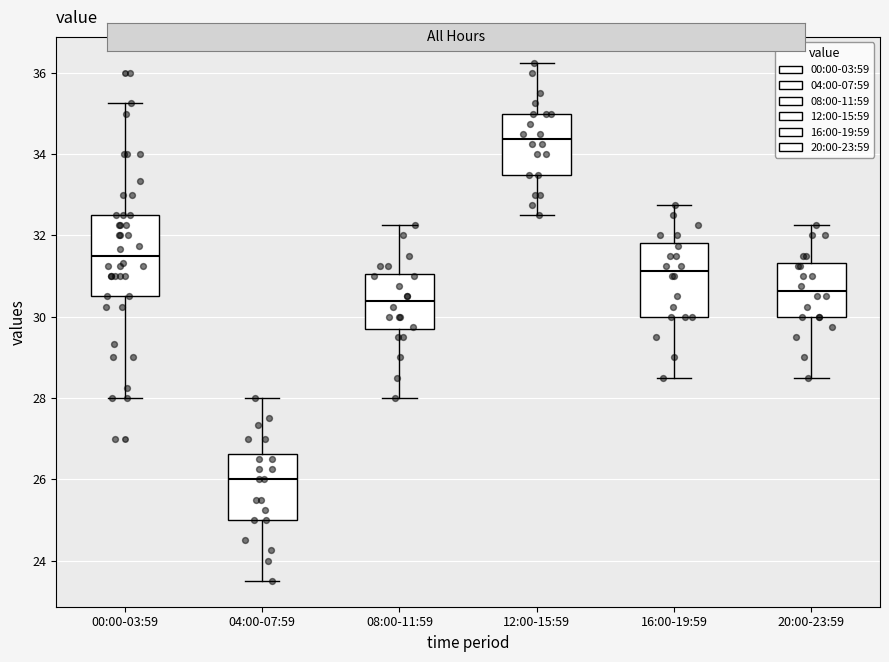

Which box's median line is the lowest?

04:00-07:59